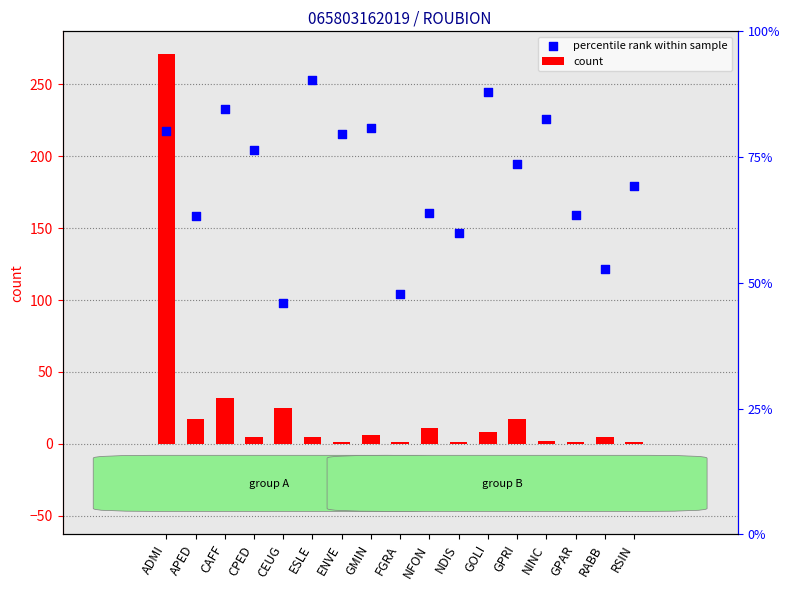

Which series contains the highest Y value?

count